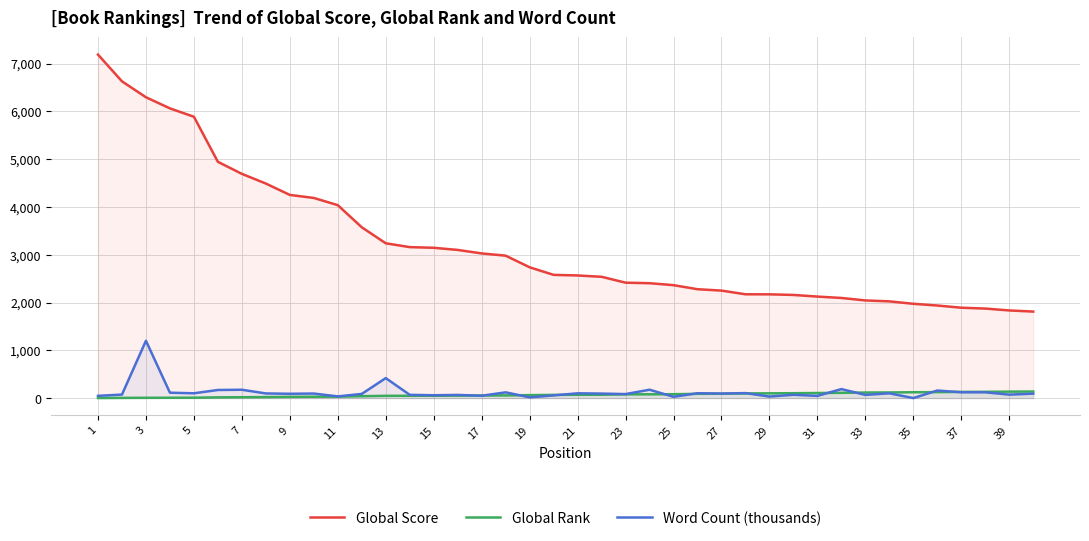

Which series has the widest spread of values?

Global Score